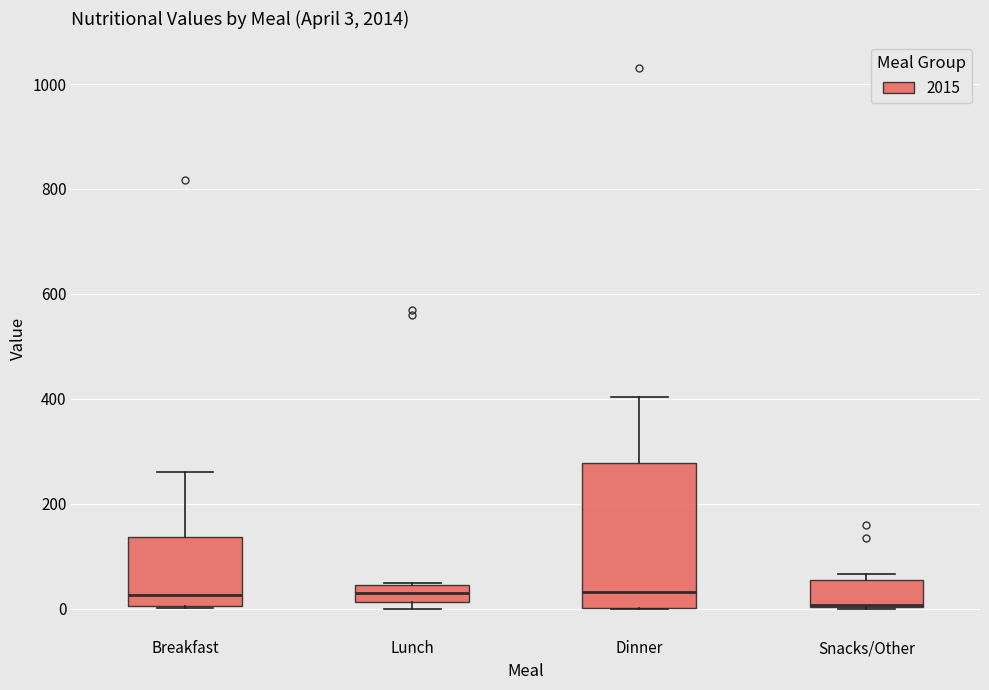

Comparing the boxes themselves (not the whiskers), which one is the tallest?

Dinner